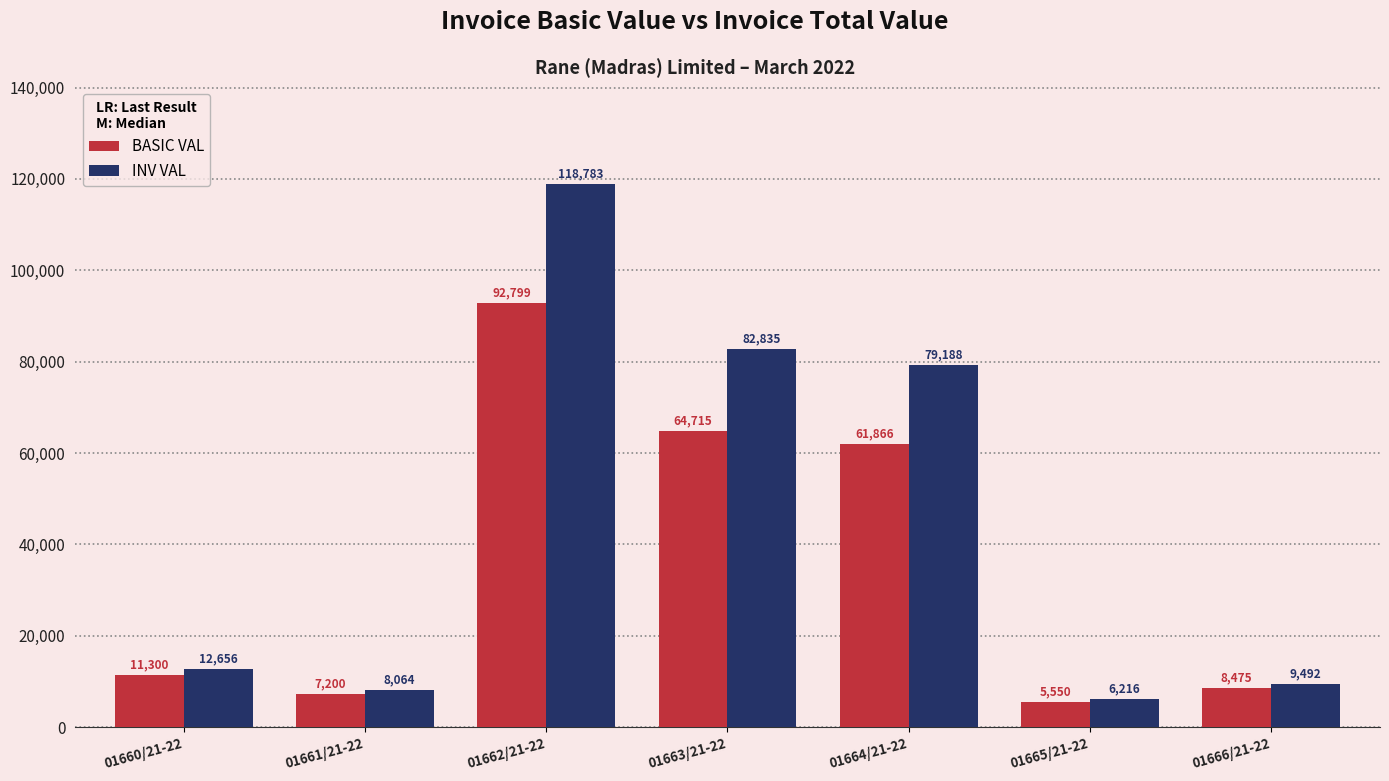

Is the value of BASIC VAL at 01660/21-22 greater than the value of INV VAL at 01664/21-22?

No